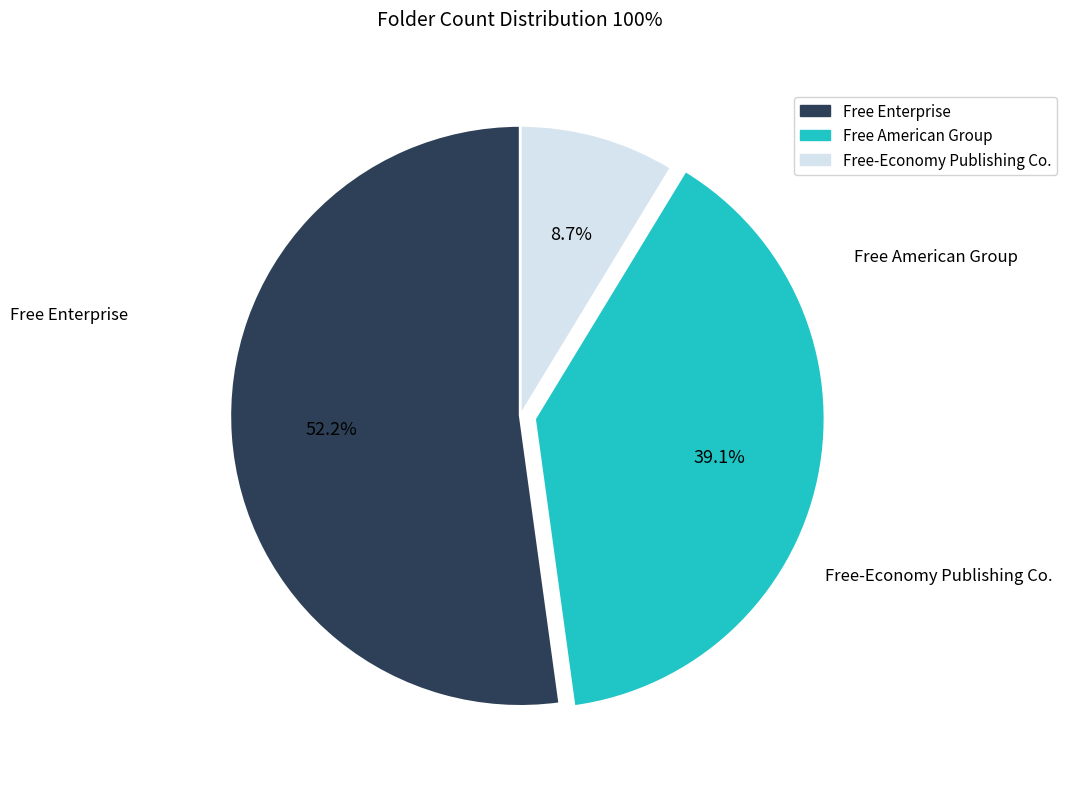

What percentage is the Free Enterprise slice, to the nearest percent?

52%